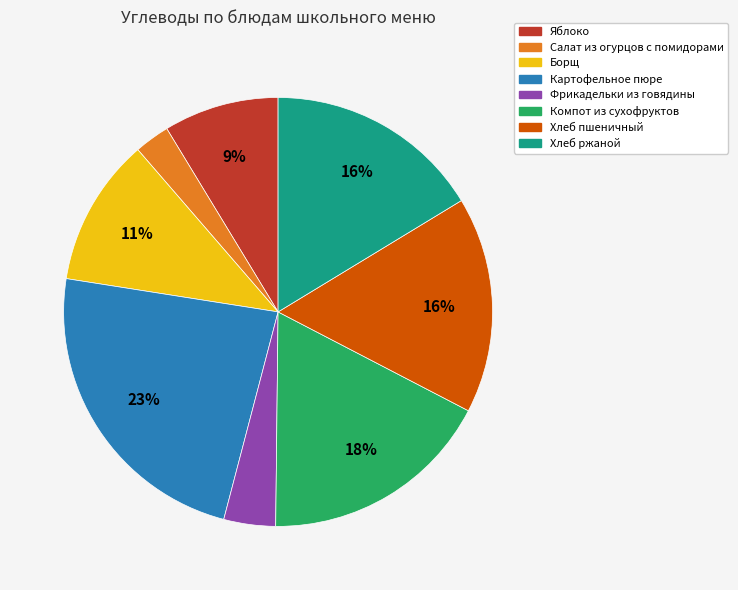

Is the sum of Хлеб ржаной and Салат из огурцов с помидорами greater than half?

No